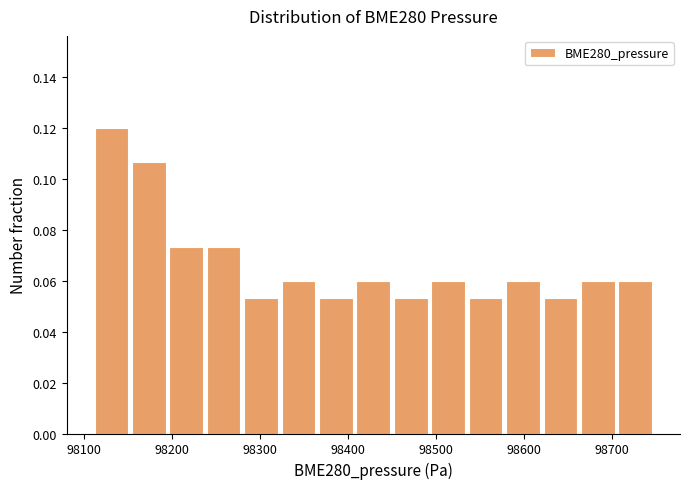

Which range on the x-axis has the tallest bar?

98110 to 98150